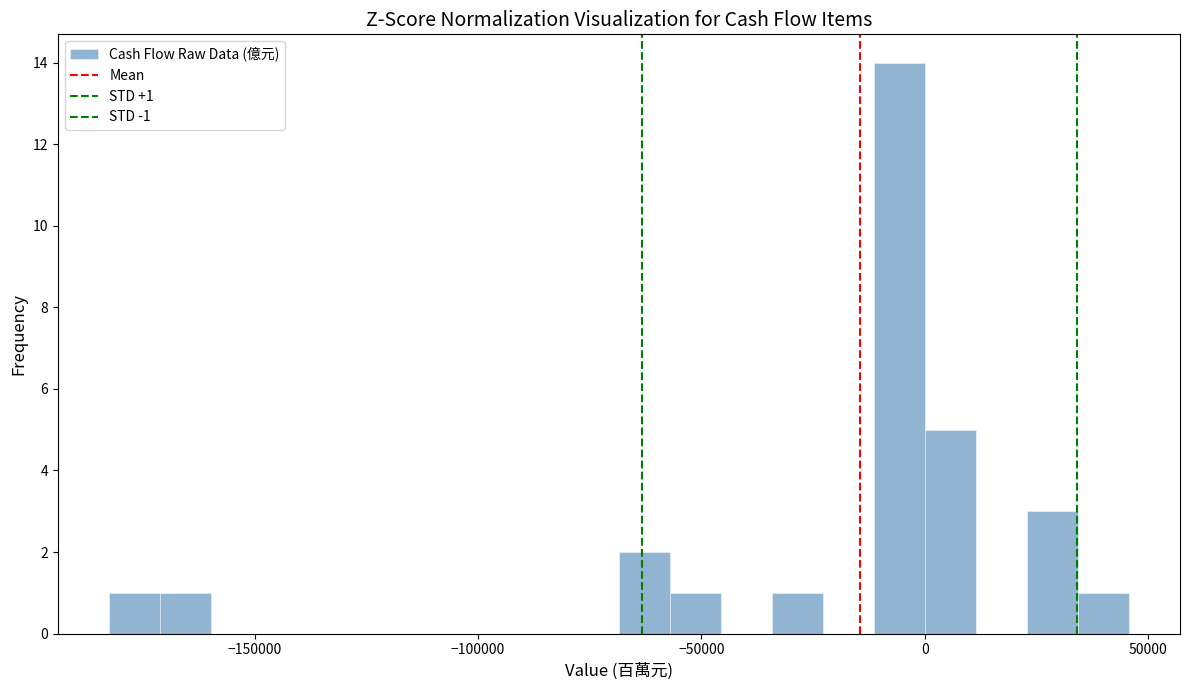

Read against the x-axis, roughly where is the centre of the tallest bar?

-5000